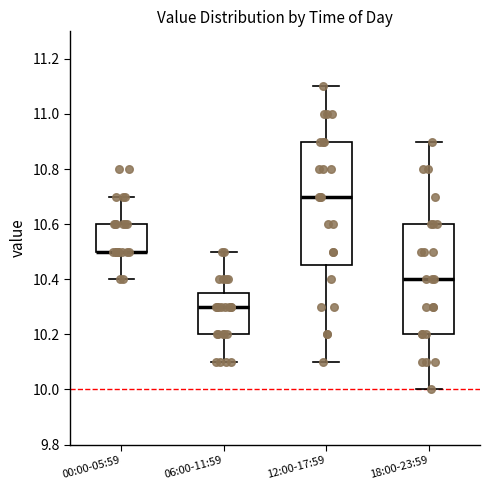

Where is the upper edge of the box for 18:00-23:59 on the y-axis? The values are not printed on the chart, so give them approximately, as read against the axis.

10.60